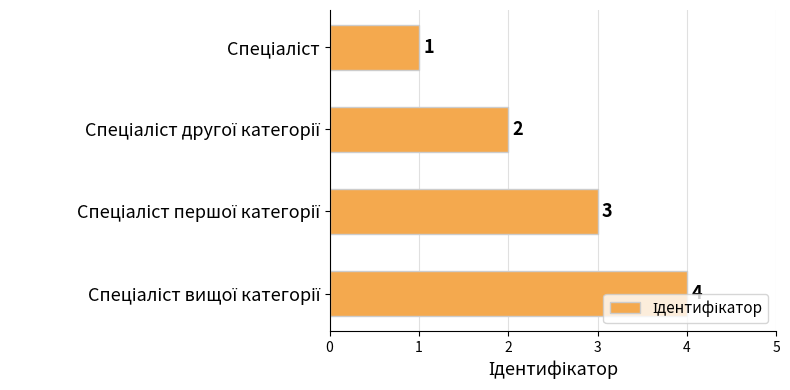

How many values are between 2 and 4?

3